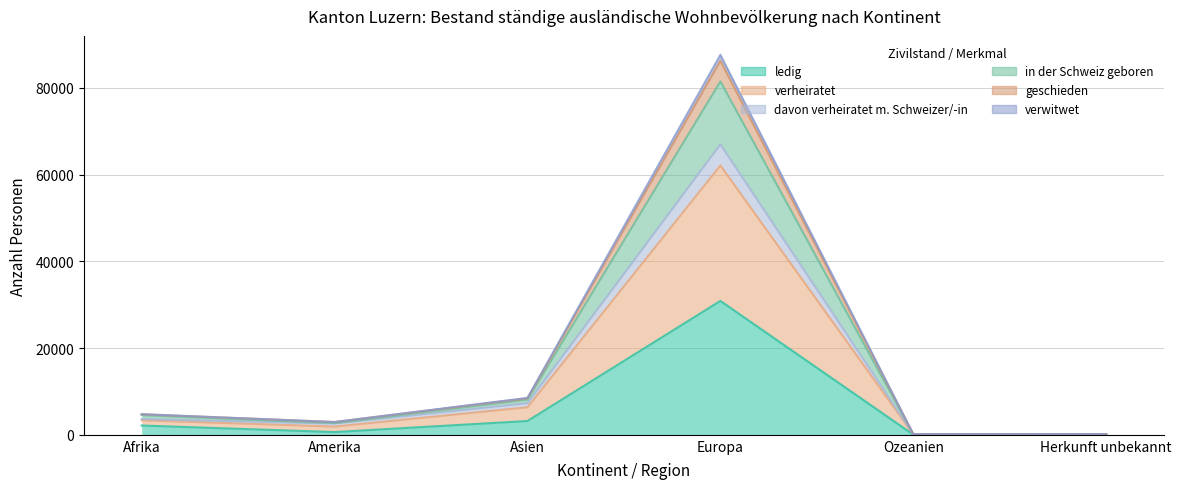

How many categories are shown in the chart?

6